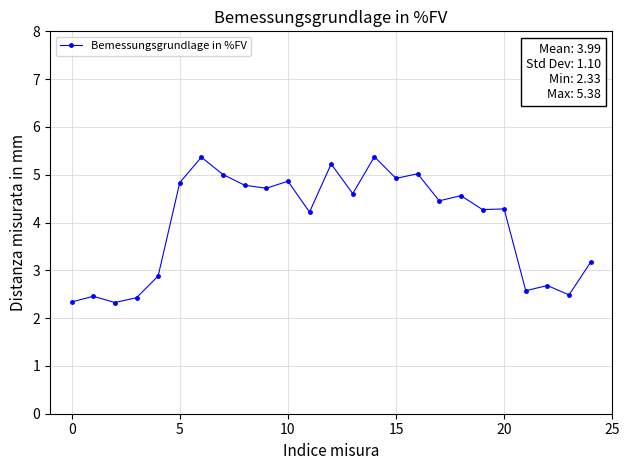

True or false: there are more than 0 points higher than both neighbors.

True